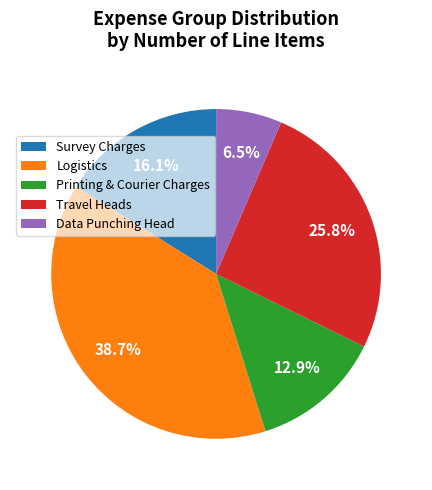

How many segments does this pie chart have?

5